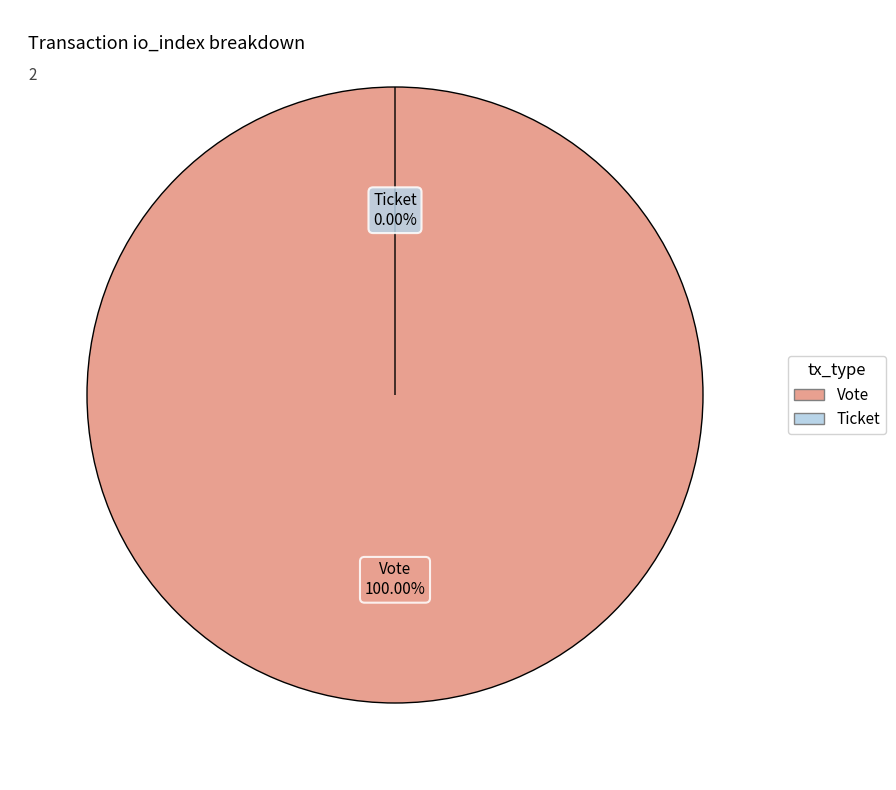

Which category has the biggest portion of the pie?

Vote